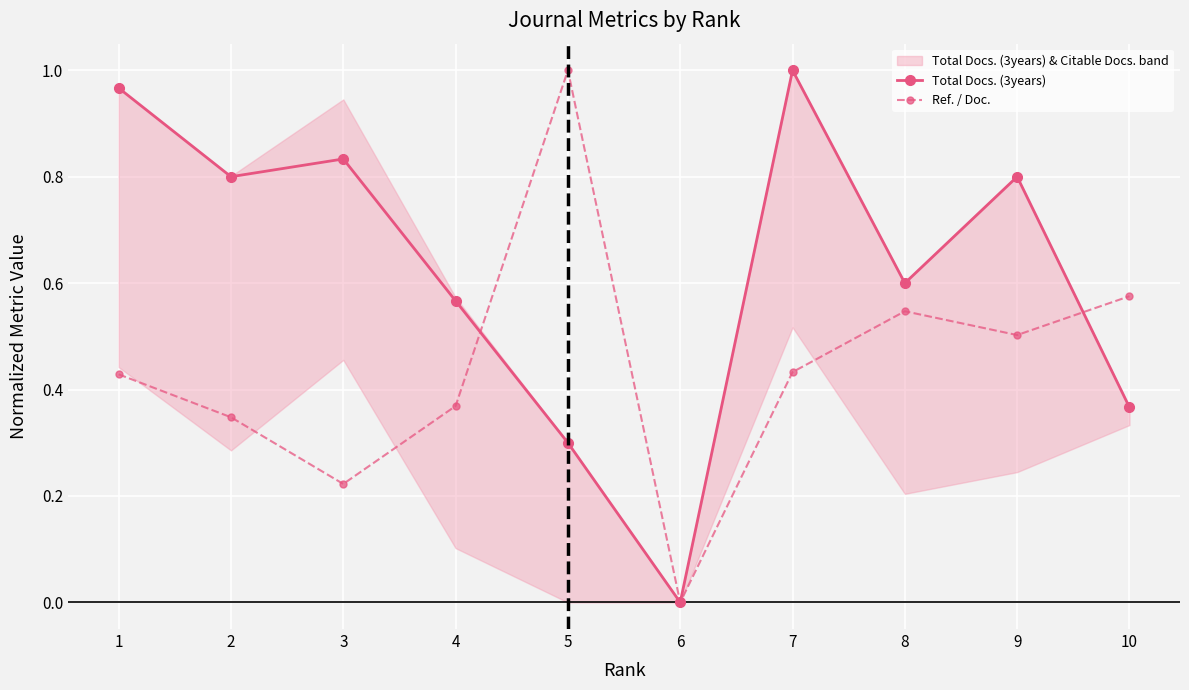

True or false: Total Docs. (3years) has a value of 1.0 at 7.

True